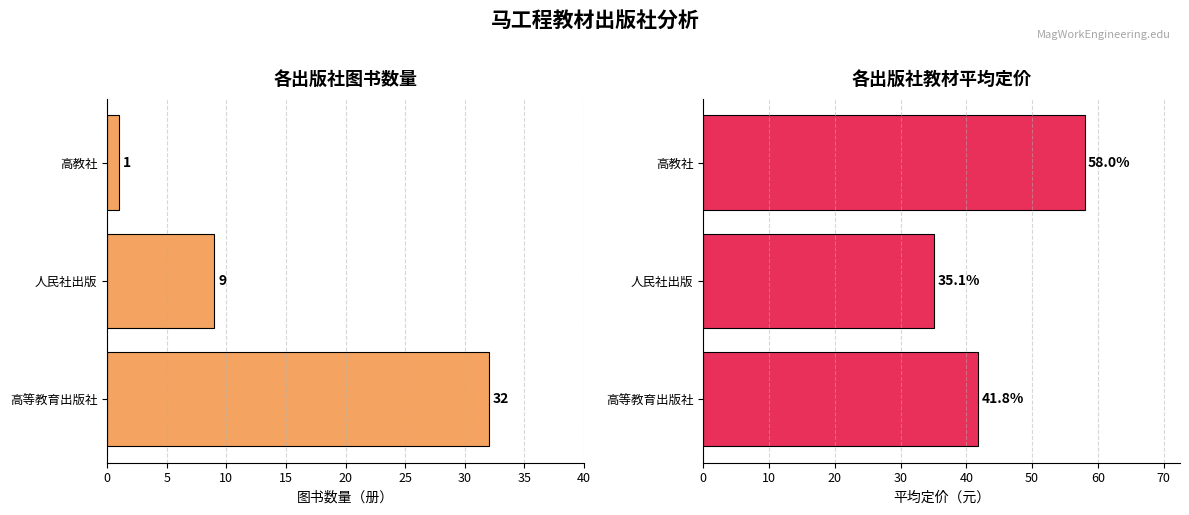

Reading right to left, what are all the values shown in this chart?

图书数量: 1.0	9.0	32.0
平均定价: 58.0	35.1	41.8